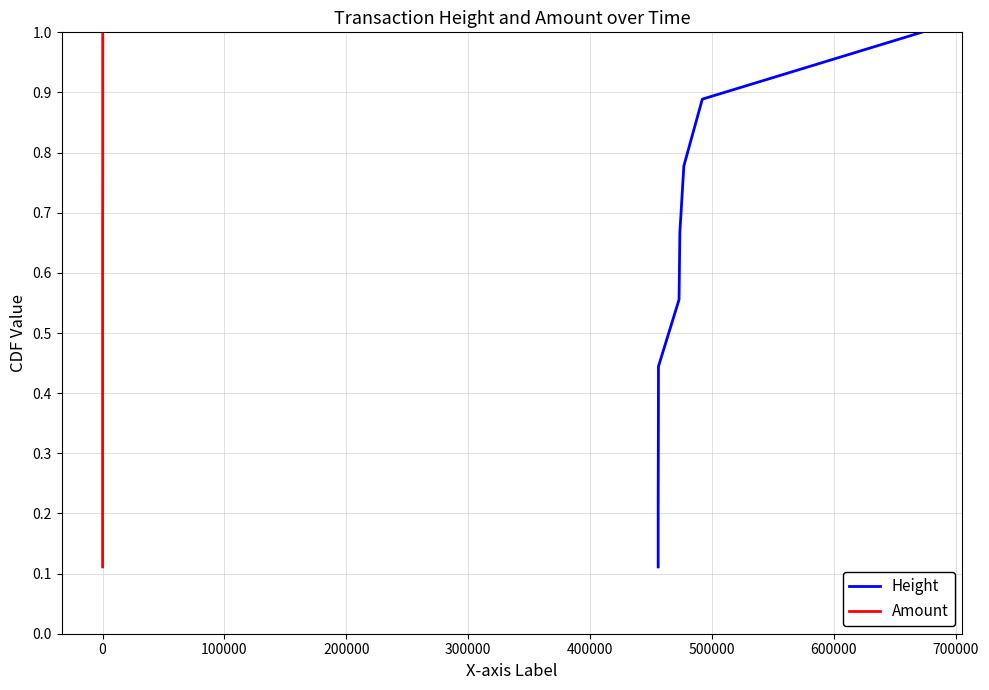

What is the difference between the second highest and minimum values in the Amount series?

0.8